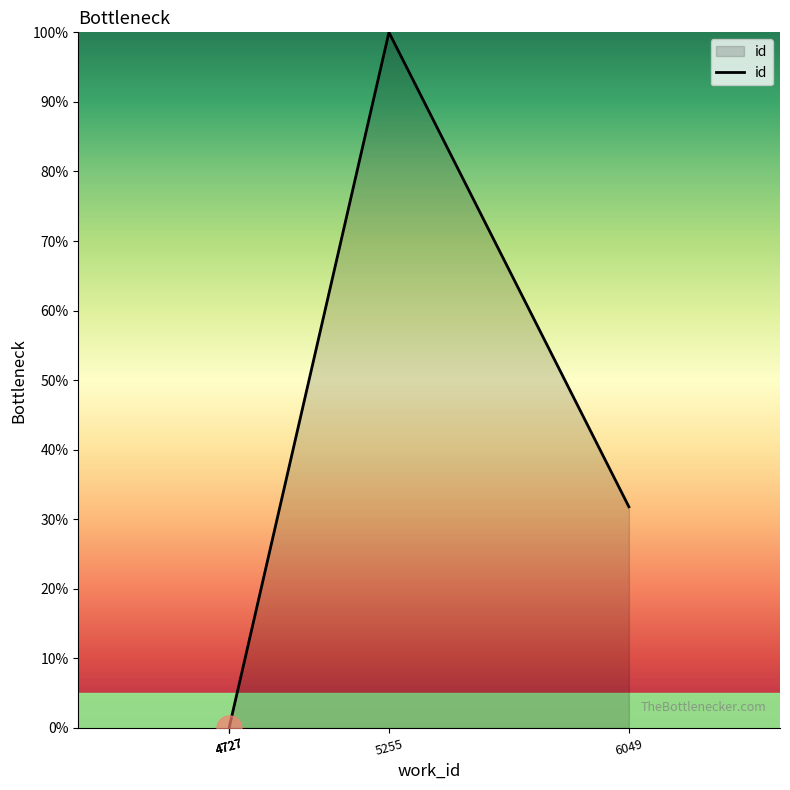

The chart shows a value of 8.2 at 6049. True or false?

False